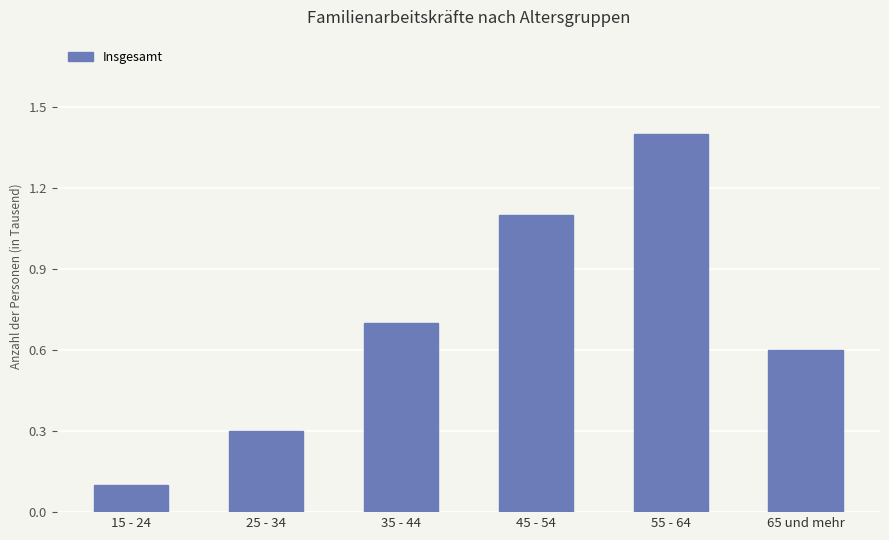

Is it true that the value at 45 - 54 is 1.1?

True